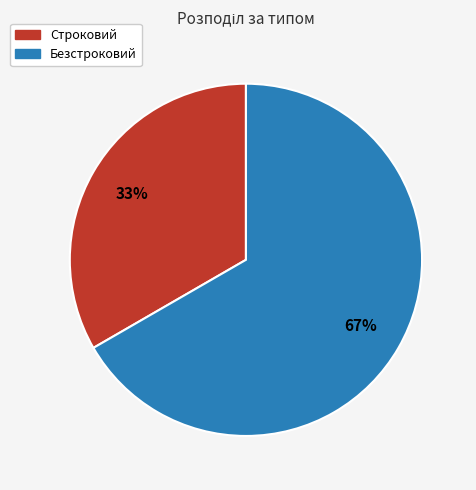

What is the ratio of the value at Безстроковий to the value at Строковий?

2.0